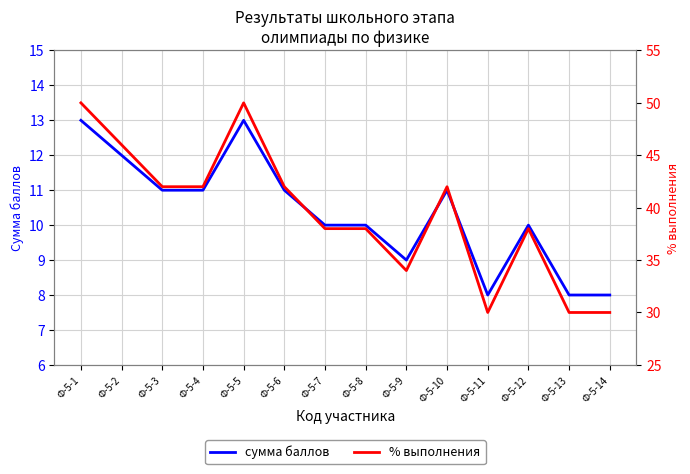

Which has a higher value, Ф-5-1 or Ф-5-8?

Ф-5-1